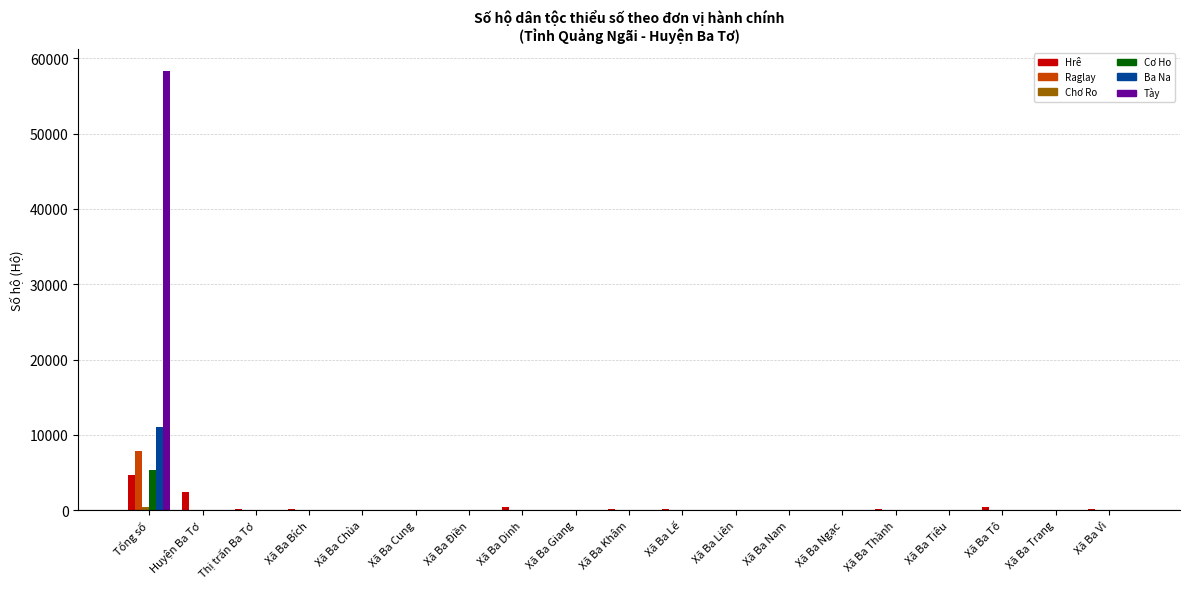

Which series has the largest total across all categories?

Tày